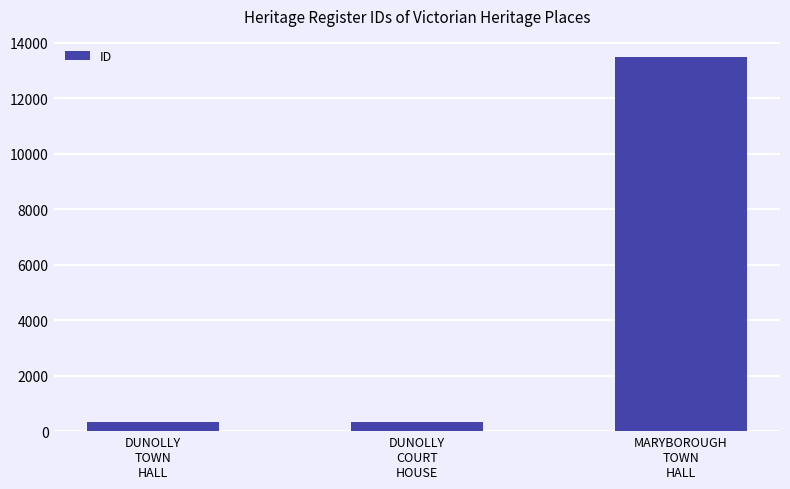

What is the value of the 2nd bar from the left?

347